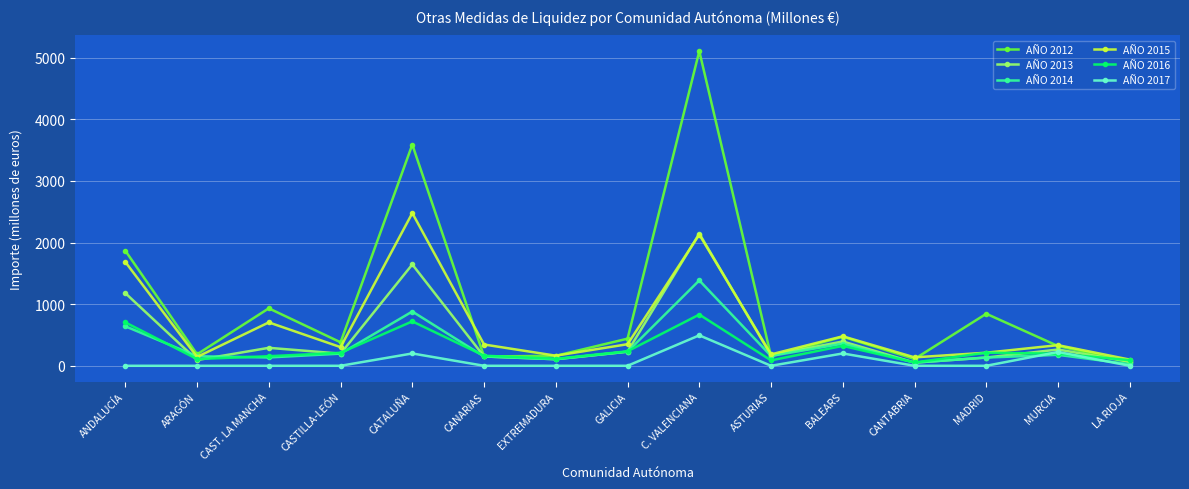

Is the value of AÑO 2012 at CASTILLA-LEÓN greater than the value of AÑO 2017 at CANARIAS?

Yes